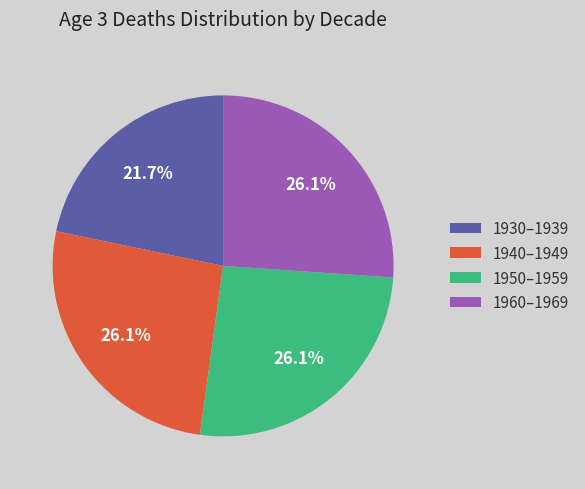

What is the total percentage of 1930–1939 and 1950–1959?

47.8%